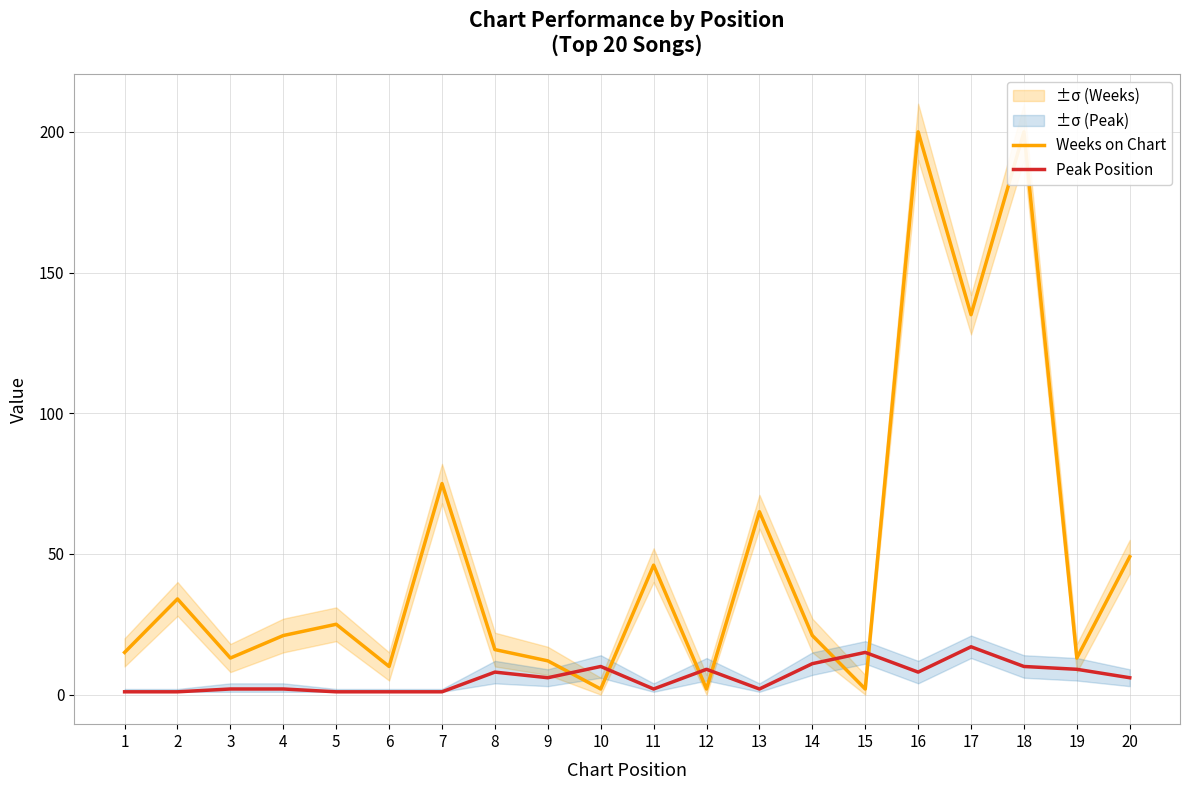

How many data points in Peak Position are less than 6?

9